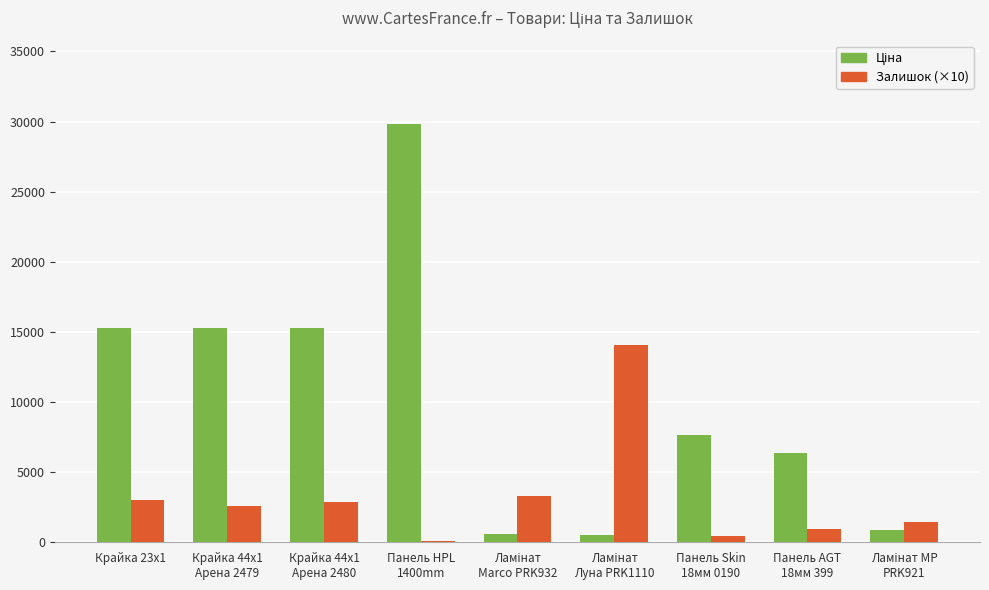

What is the spread (max minus min) of values at Крайка 23x1?

12298.0